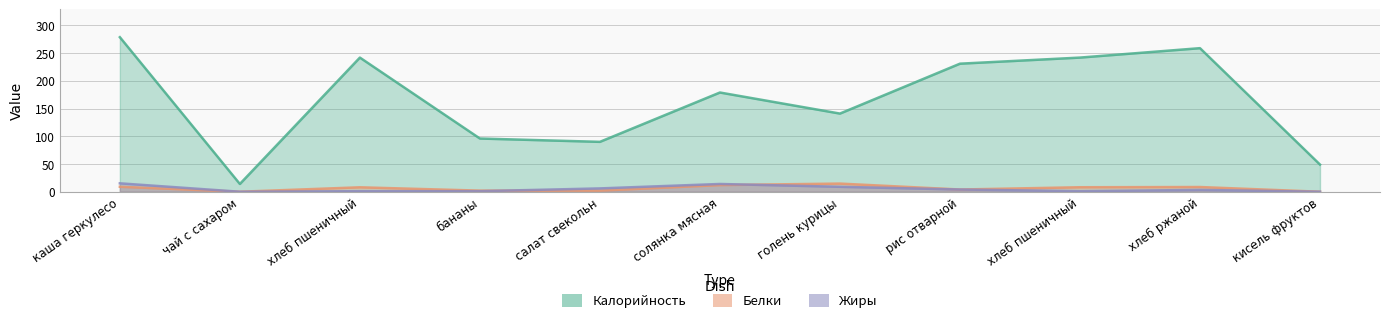

Which series has the largest range (max minus min)?

Калорийность